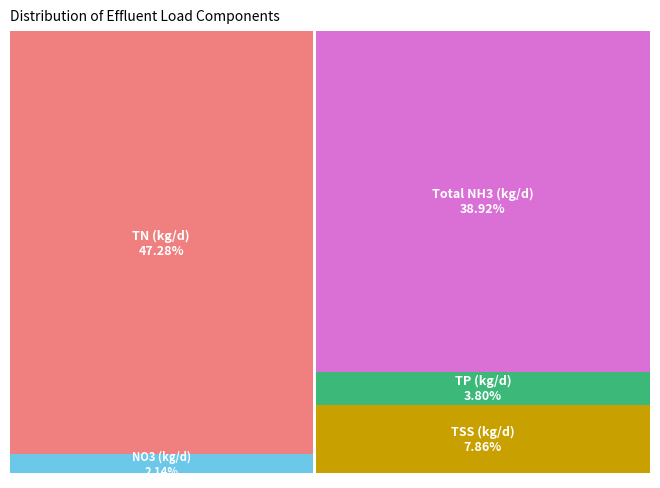

Which series has the widest spread of values?

Total NH3 (kg/d)